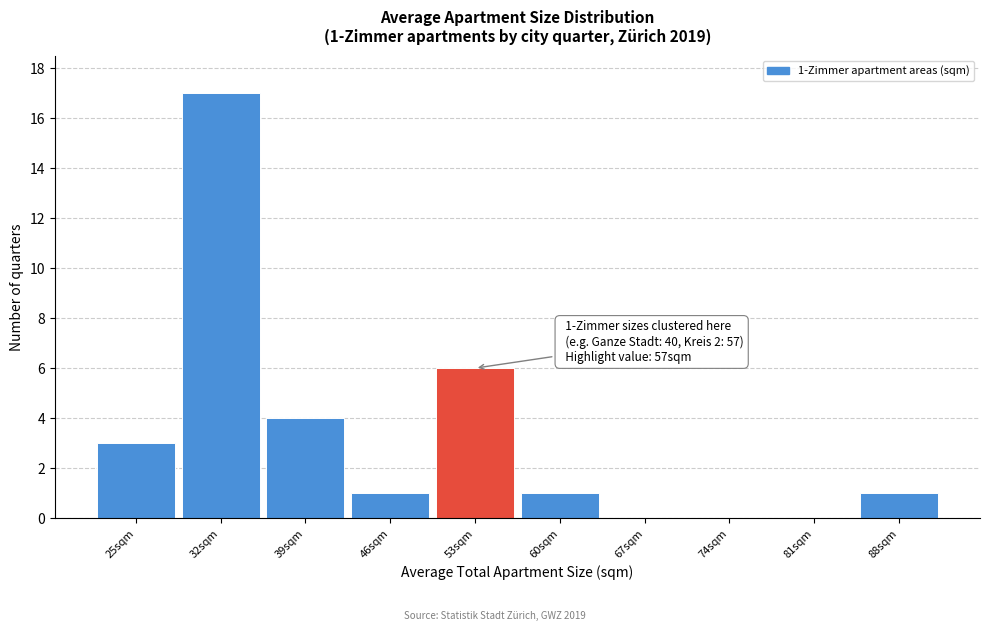

Reading left to right, list all the values displayed in this chart.

25sqm=3	32sqm=17	39sqm=4	46sqm=1	53sqm=6	60sqm=1	67sqm=0	74sqm=0	81sqm=0	88sqm=1